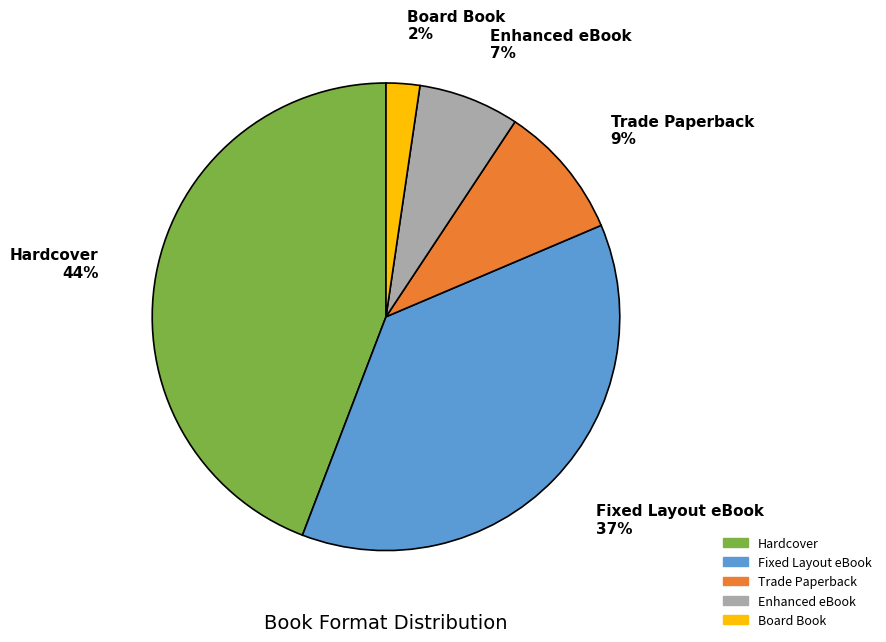

Which has a higher value, Trade Paperback or Hardcover?

Hardcover